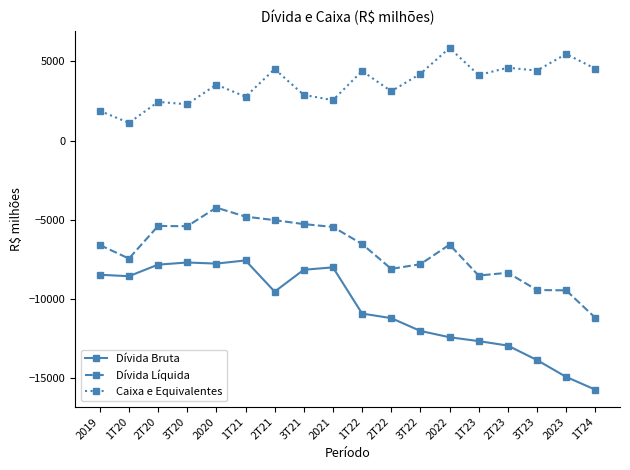

What is the total value across all series at 2019?

-13182